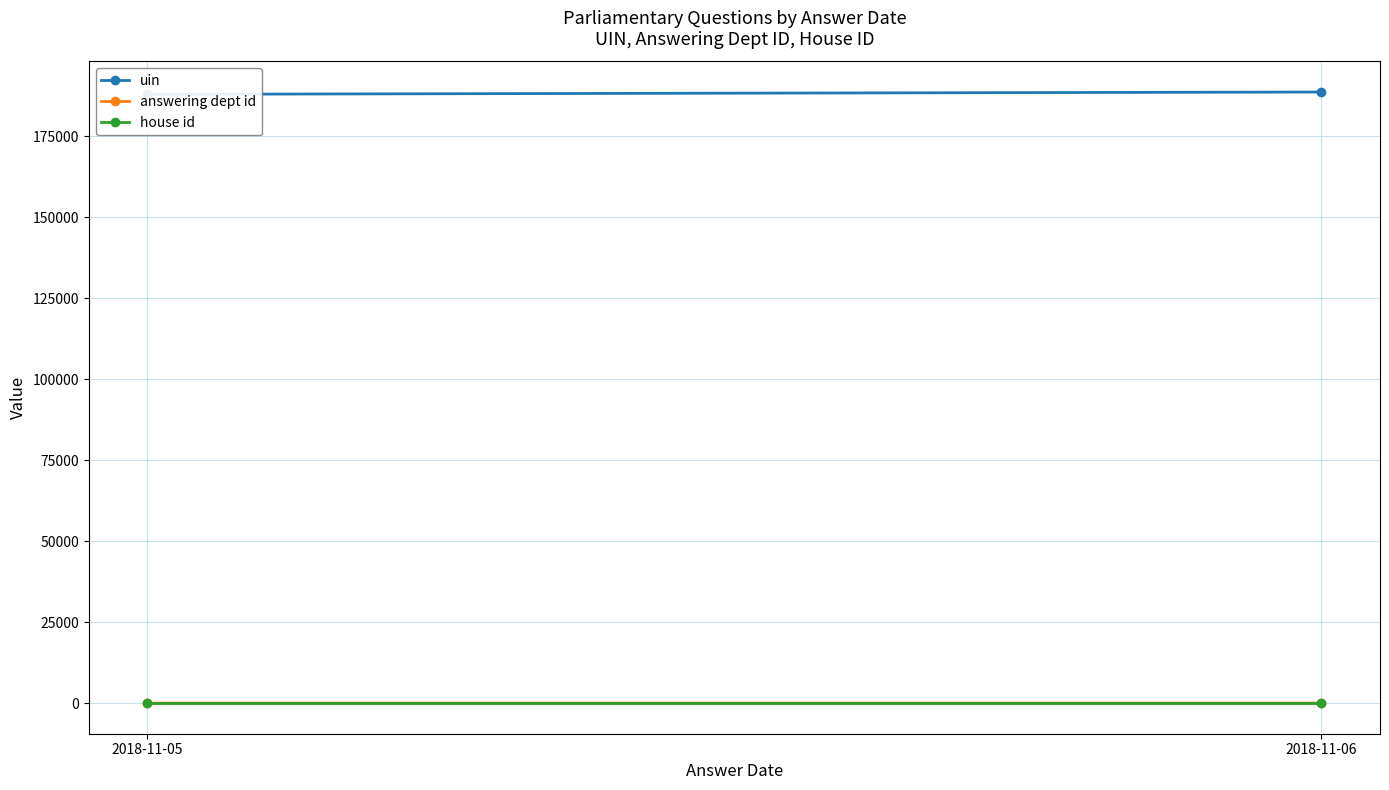

Which category has the highest value in the house id series?

2018-11-05